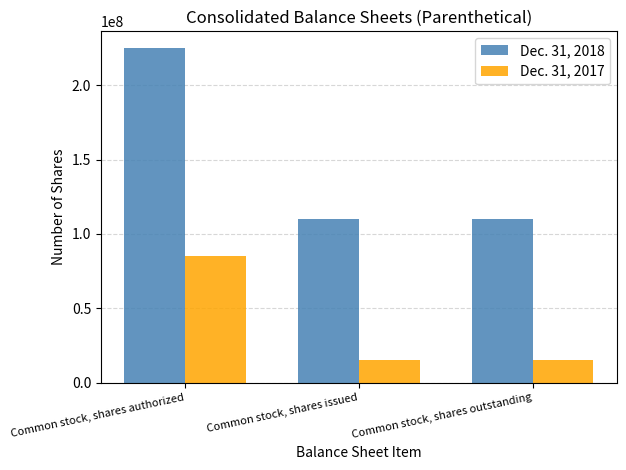

Count the Dec. 31, 2017 values in the range 14946712 to 85000000.

3